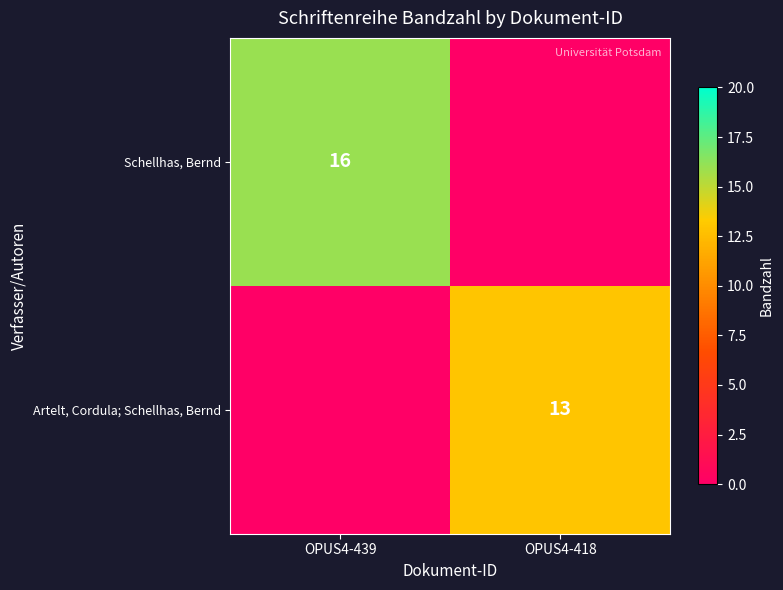

Is it true that Artelt, Cordula; Schellhas, Bernd equals 13 at OPUS4-418?

True